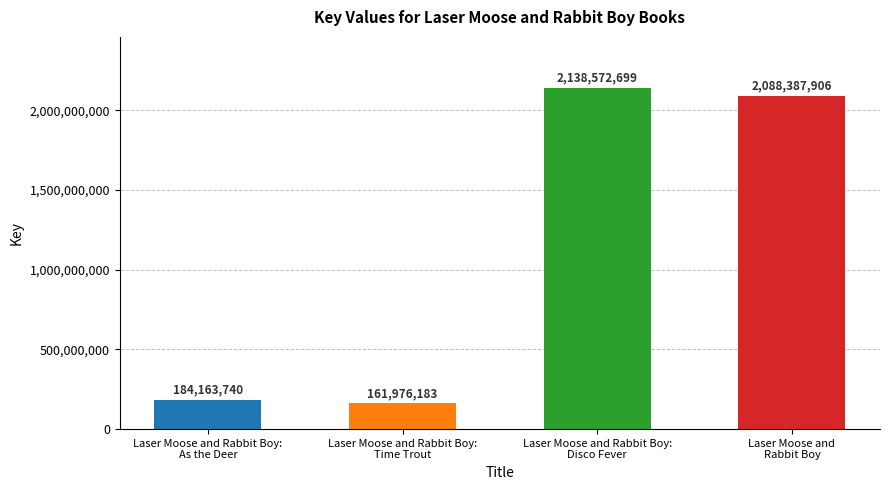

What is the label of the 2nd bar from the left?

Laser Moose and Rabbit Boy:
Time Trout